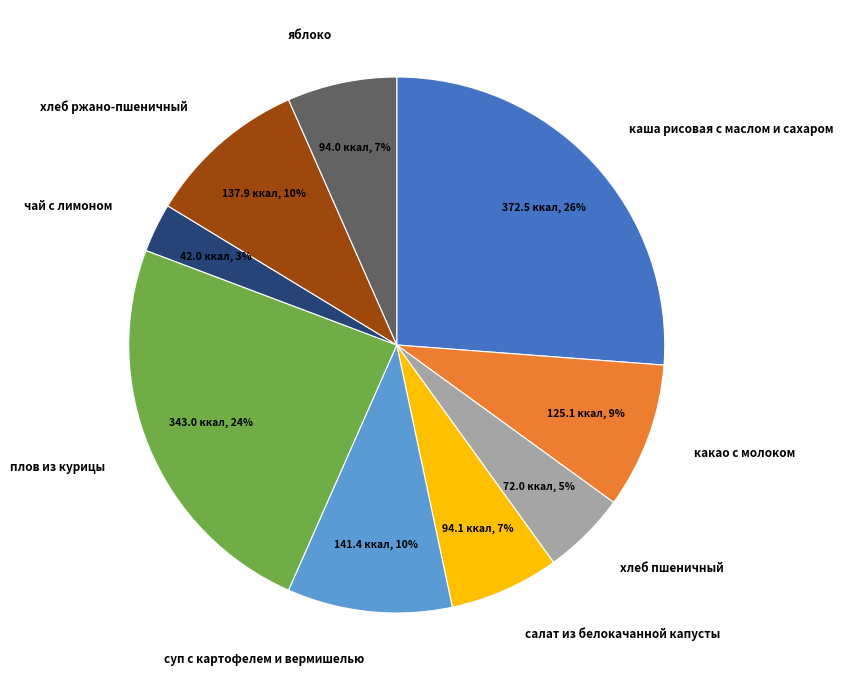

How many segments does this pie chart have?

9